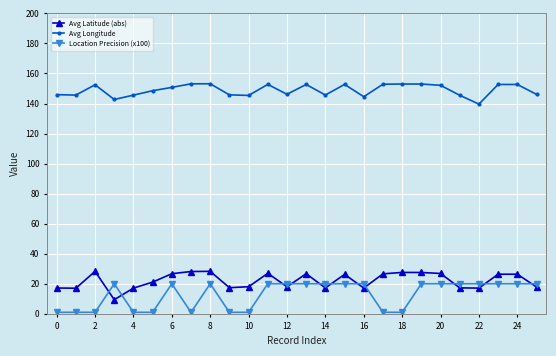

True or false: Avg Longitude has more than 1 points higher than both neighbors.

True